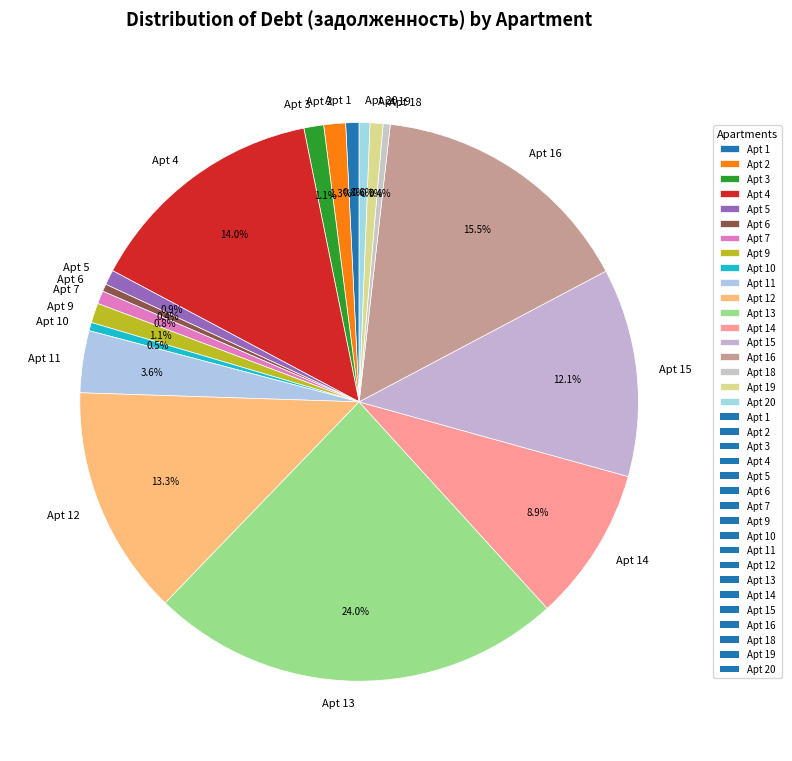

Does any single category account for the majority?

No